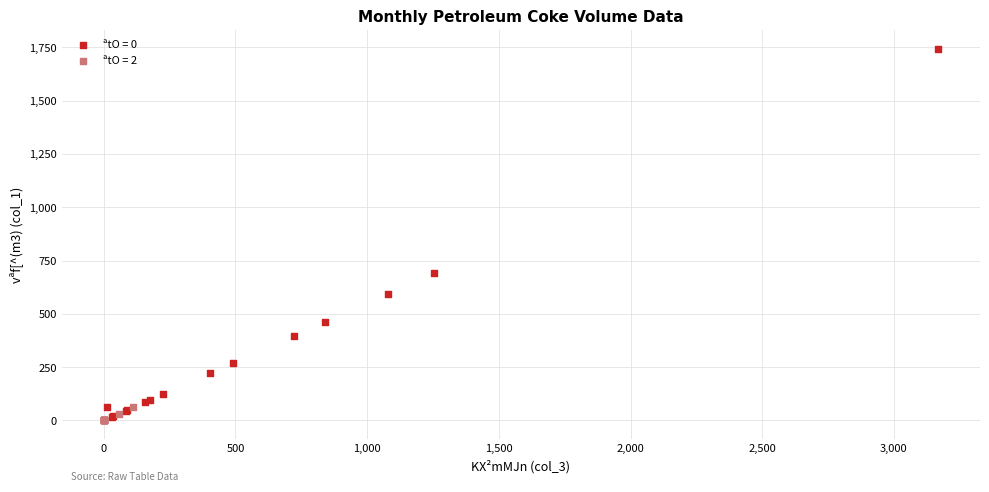

Which series contains the highest Y value?

ªtO = 0